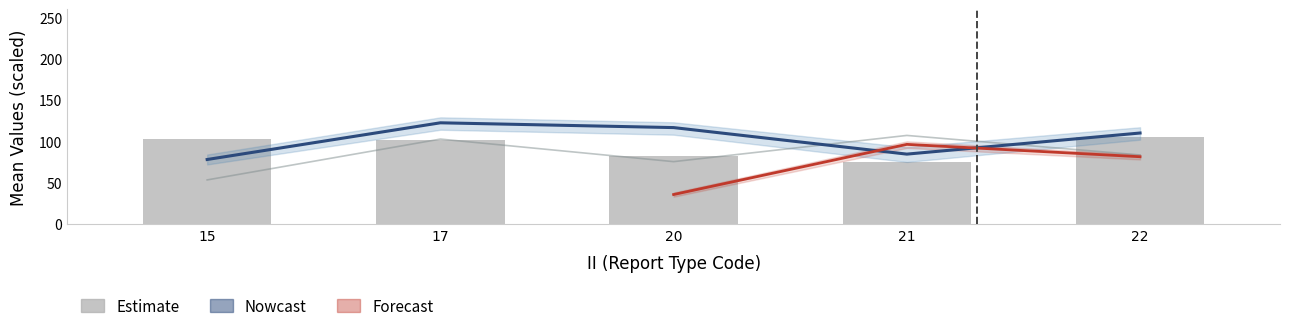

Read the Mean LAT value at 21.

84.5